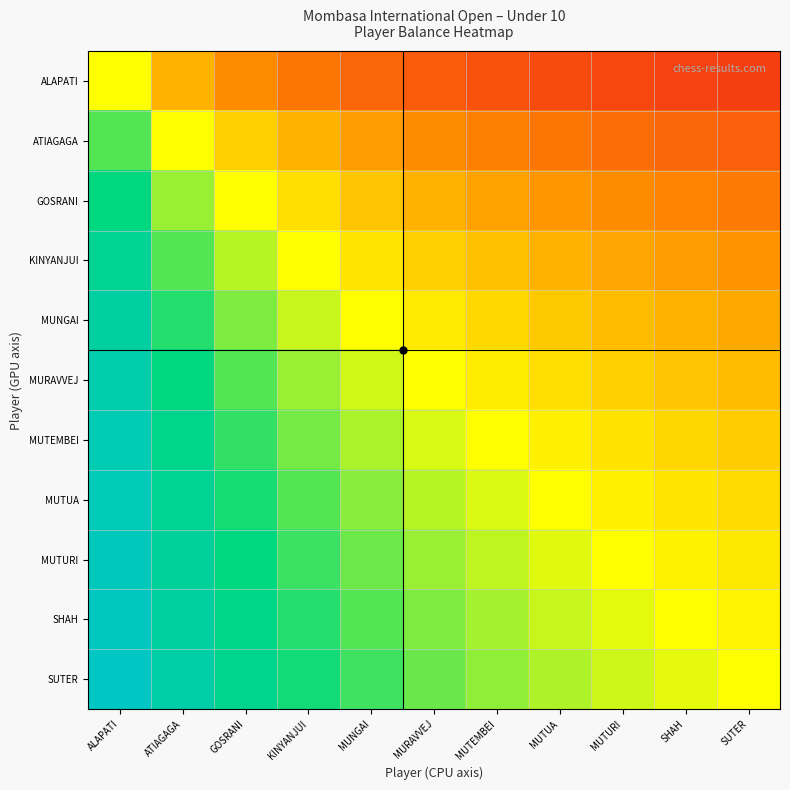

How many series are shown in this chart?

11